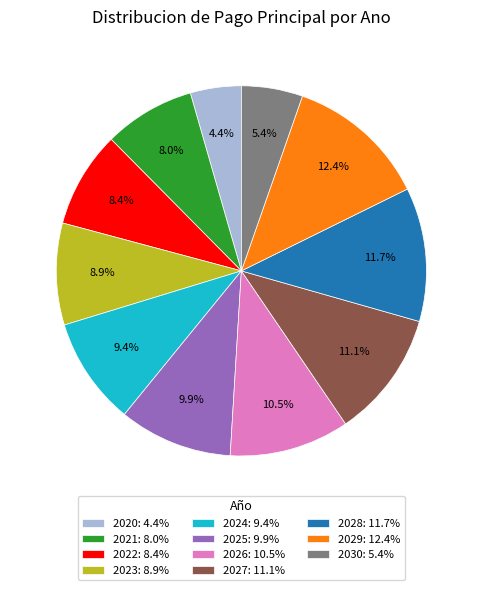

Does 2029 account for over 50% of the chart?

No